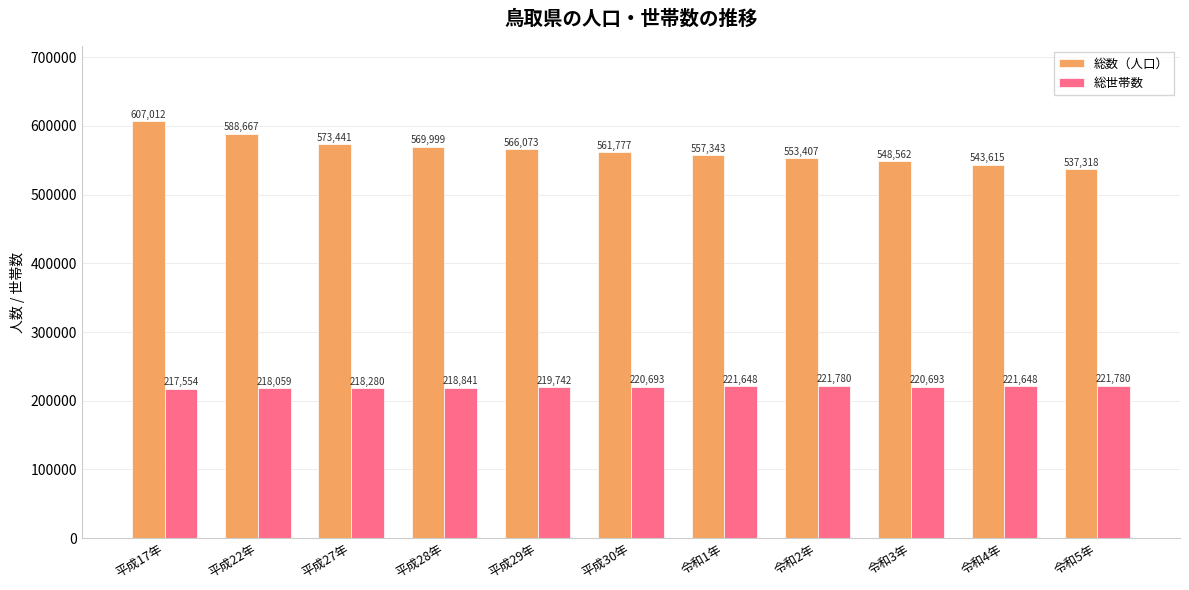

What is the difference between the 総世帯数 values at 平成29年 and 令和3年?

951